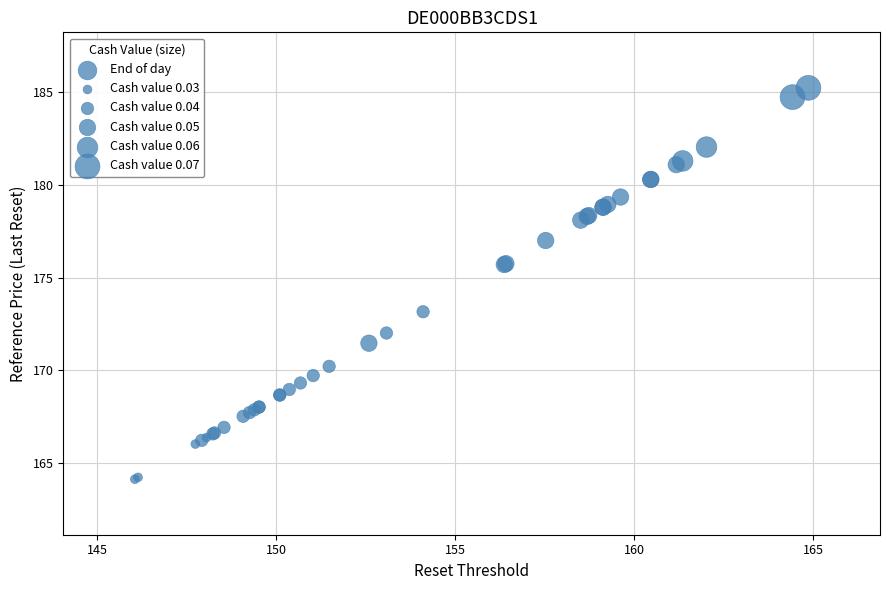

What Y value in the scatter plot is closest to 174?

173.2